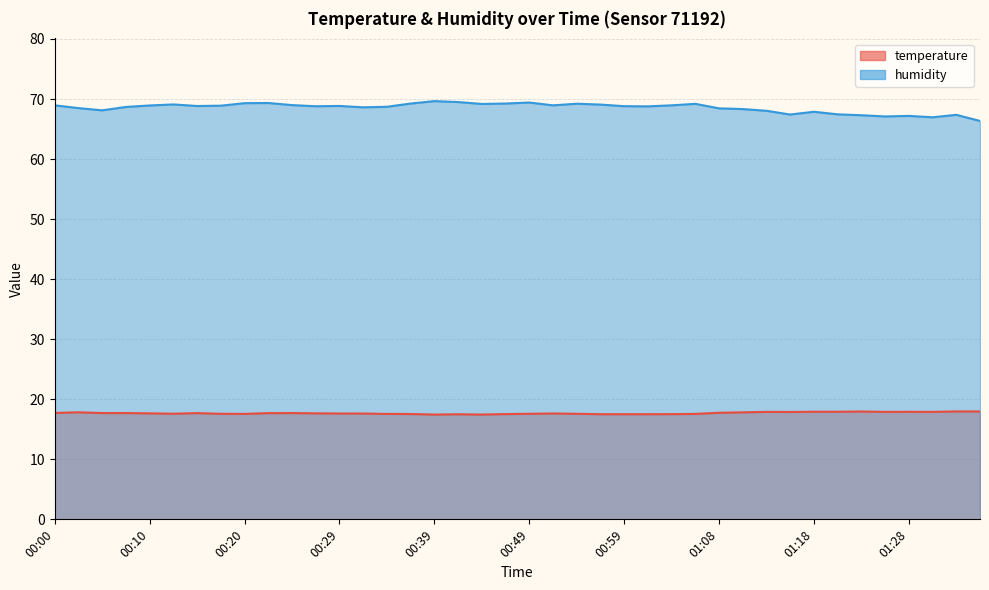

At which category does temperature reach its first local peak?

00:03